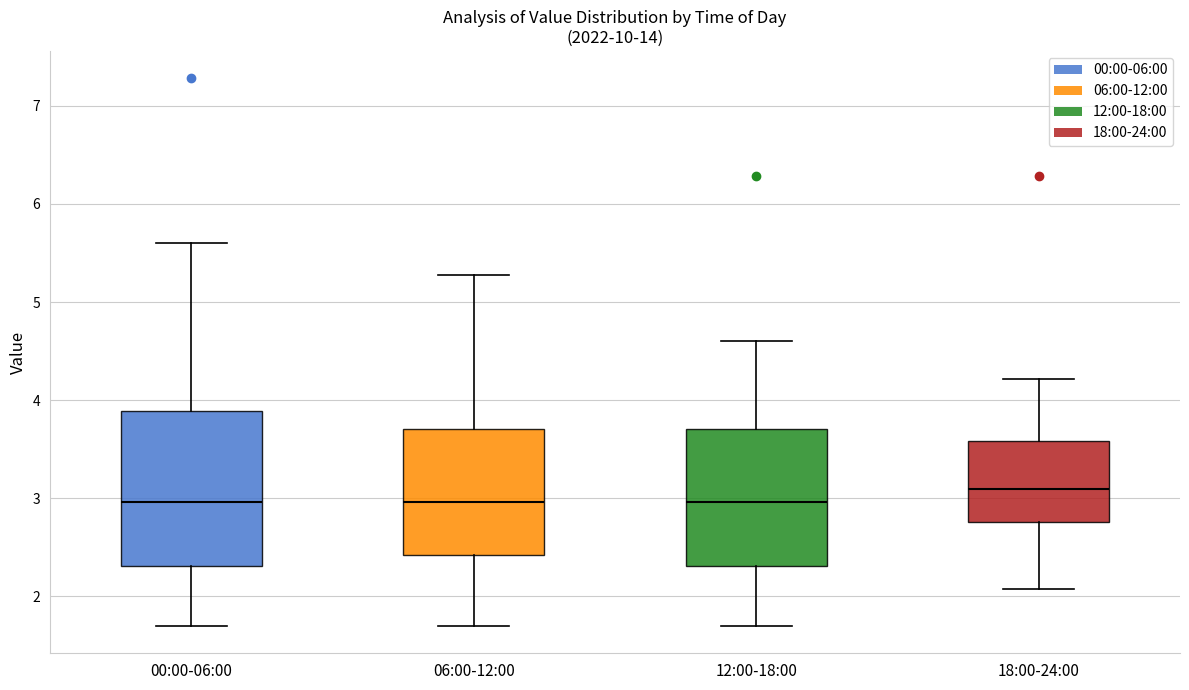

Reading left to right, read every box against the y-axis: the position of its median line, the range the box covers, and the ends of its whiskers. The values are not printed on the chart, so give them approximately, as read against the axis.

00:00-06:00: median 3.0, box 2.3 to 3.9, whiskers 1.7 to 5.6
06:00-12:00: median 3.0, box 2.4 to 3.7, whiskers 1.7 to 5.3
12:00-18:00: median 3.0, box 2.3 to 3.7, whiskers 1.7 to 4.6
18:00-24:00: median 3.1, box 2.8 to 3.6, whiskers 2.1 to 4.2